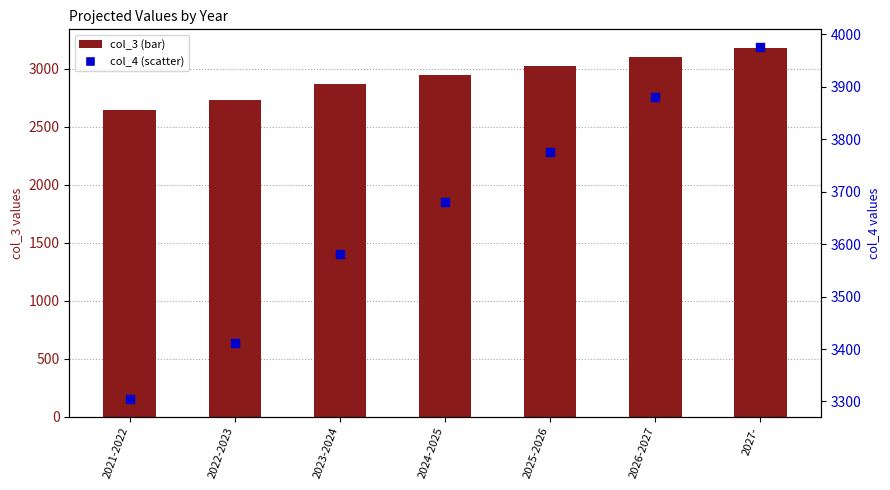

Which series reaches the maximum Y coordinate?

col_4 (secondary)